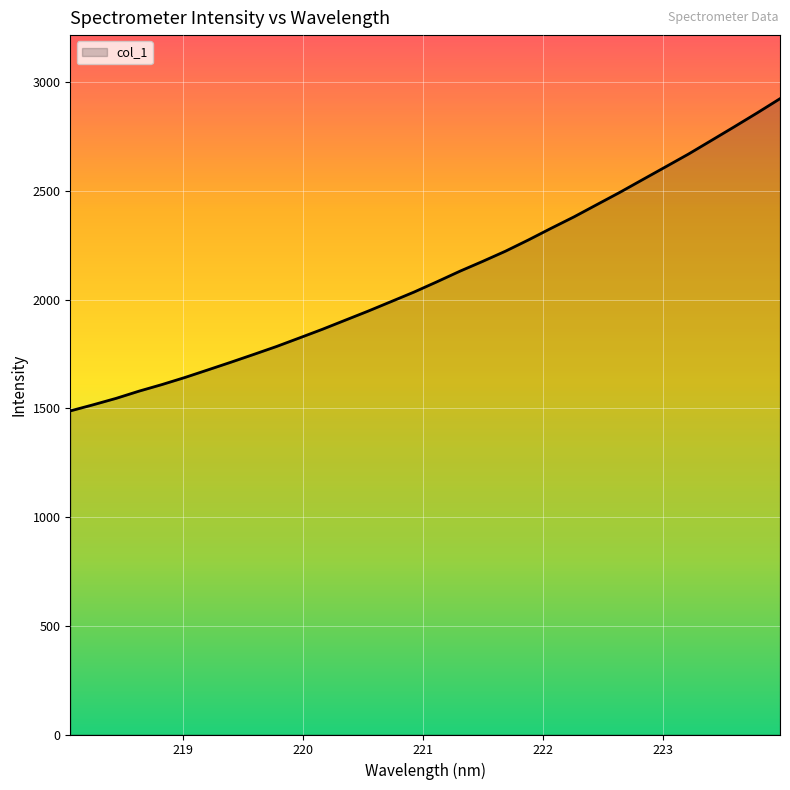

What is the maximum value shown in the chart?

2924.9